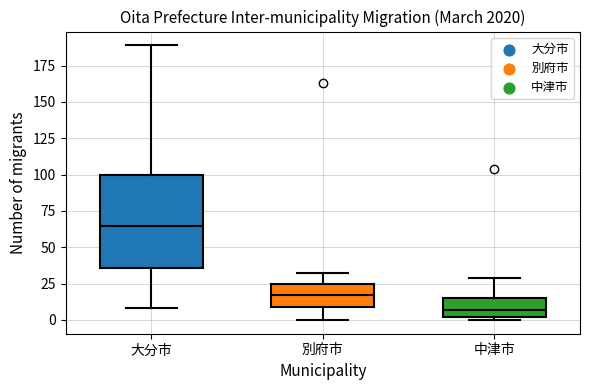

Comparing the boxes themselves (not the whiskers), which one is the tallest?

大分市